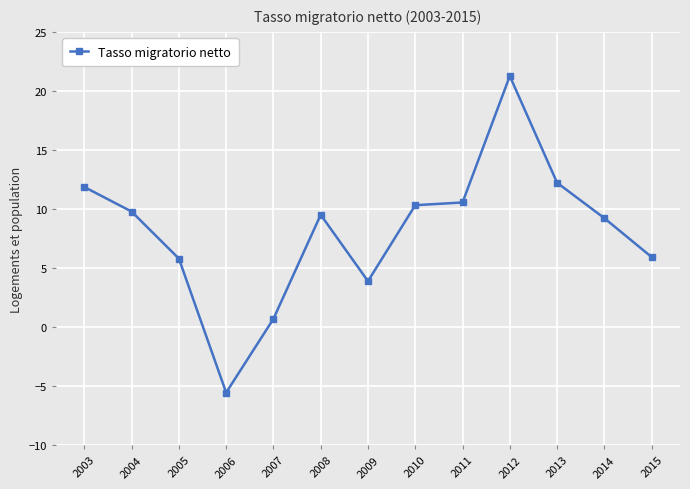

How many lines are shown in the chart?

1